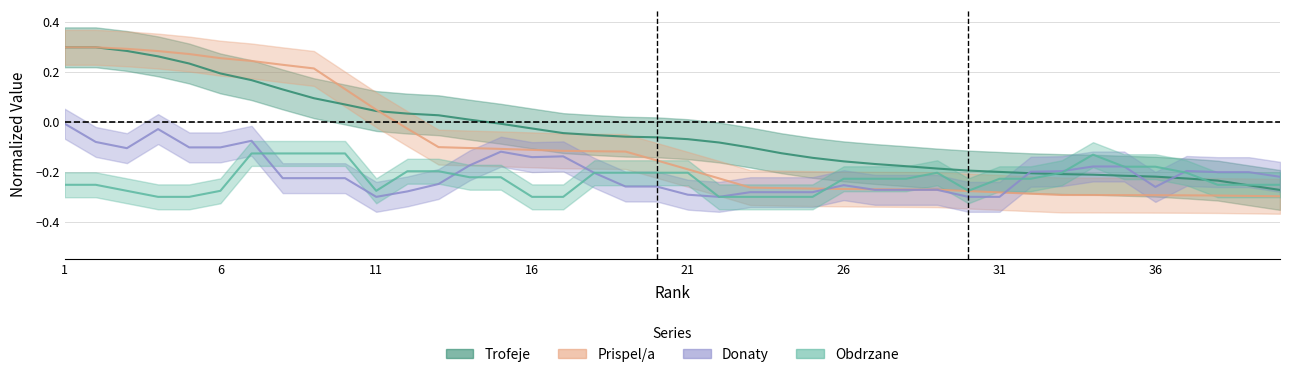

What is the difference between the maximum and minimum values in the Prispel/a series?

0.6